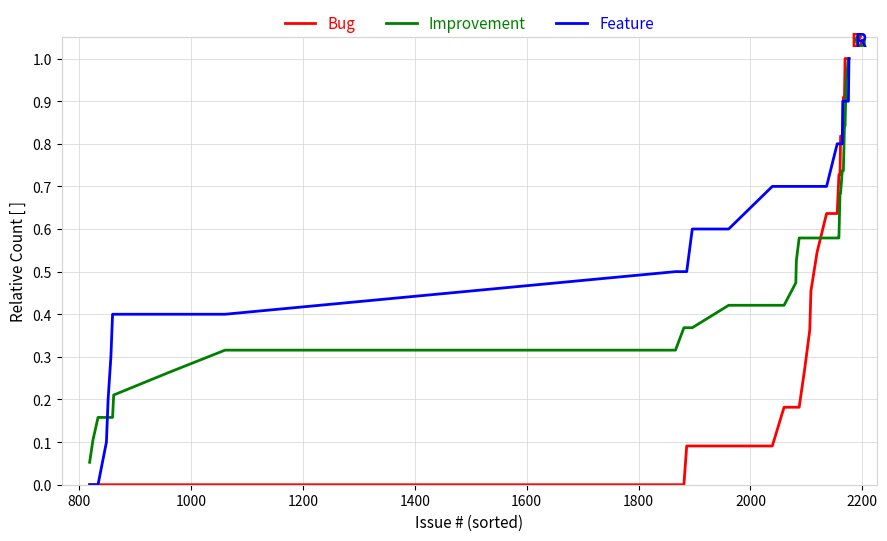

Is this an area chart (filled region under the line)?

No